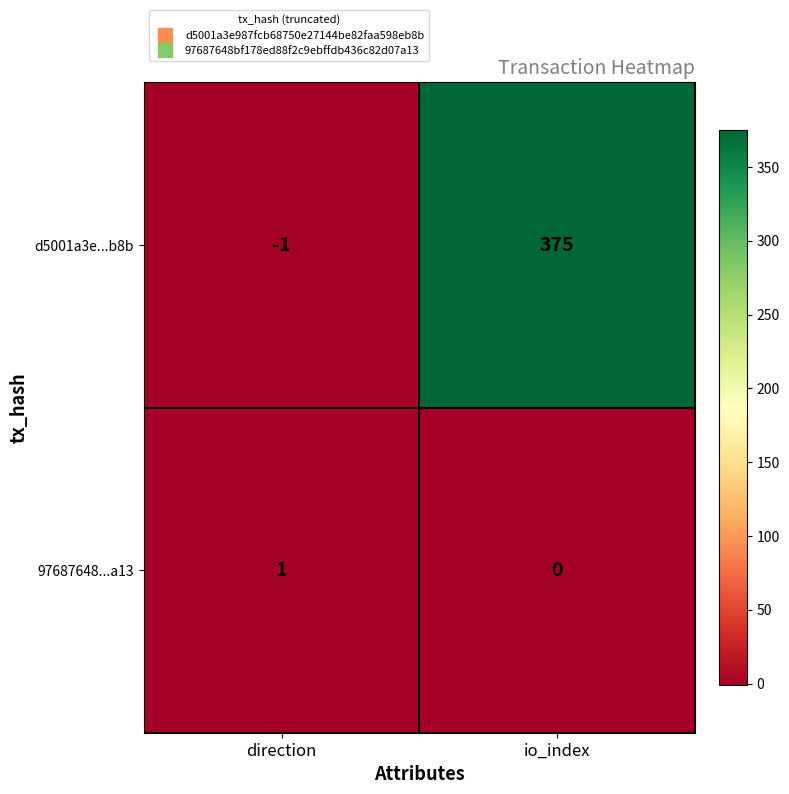

Which category has the lowest value in the 97687648...a13 series?

io_index